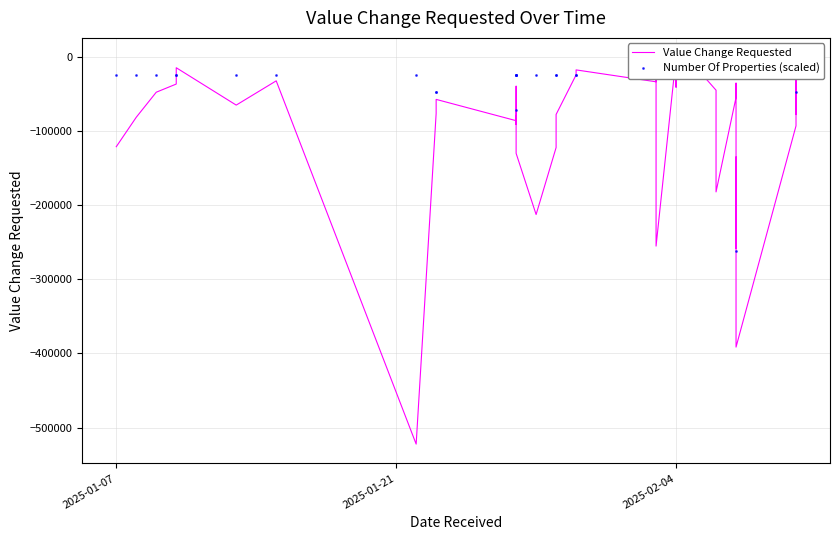

How many lines are shown in the chart?

2